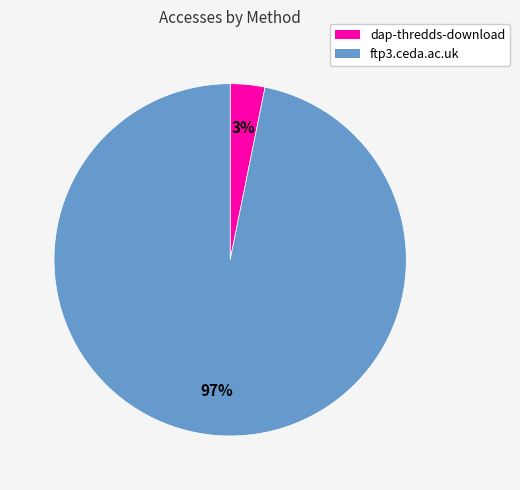

Which category has the smallest portion of the pie?

dap-thredds-download